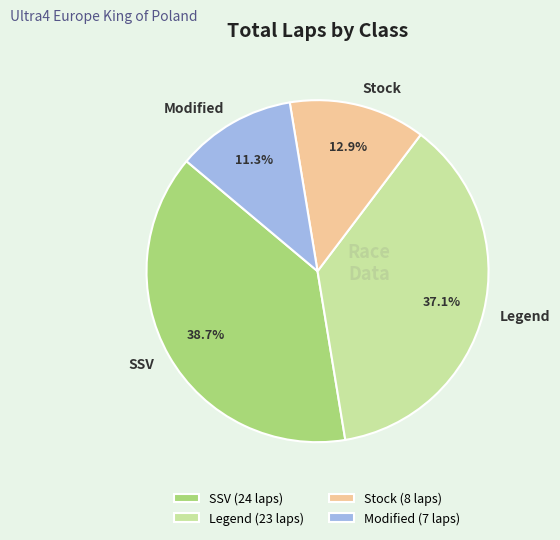

What portion of the pie excludes SSV?

61.3%